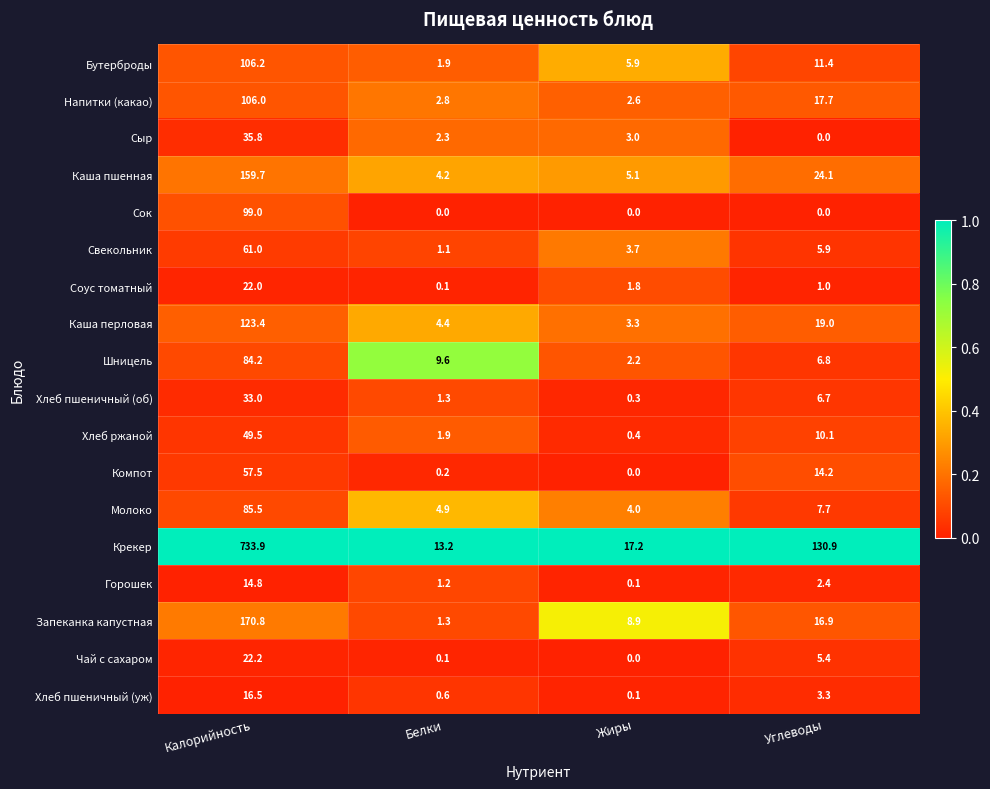

What is the difference between the maximum and minimum values in the Чай с сахаром series?

22.2